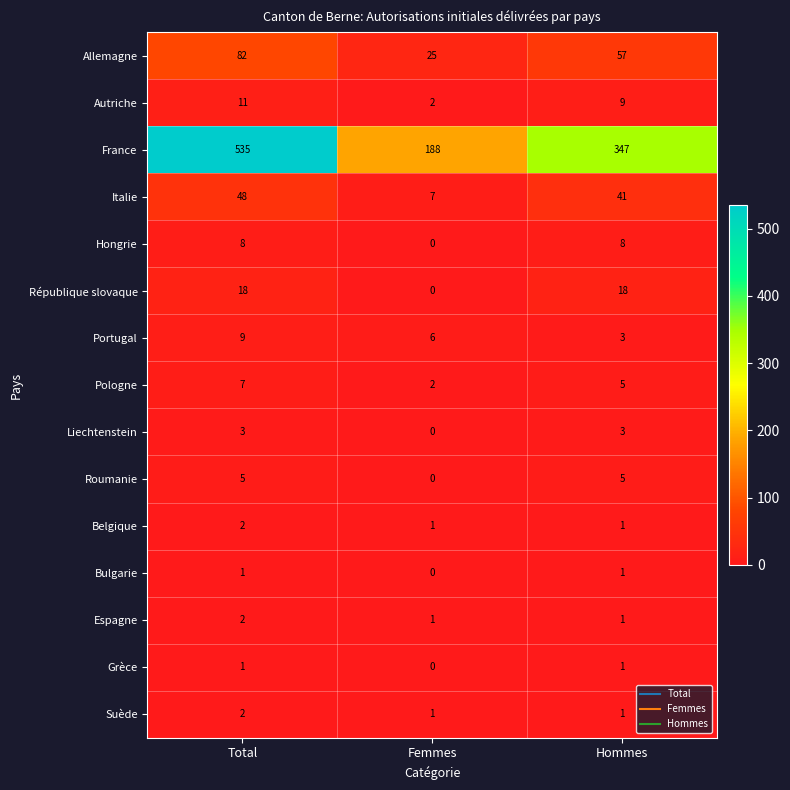

Count the Allemagne values in the range 25 to 82.

3